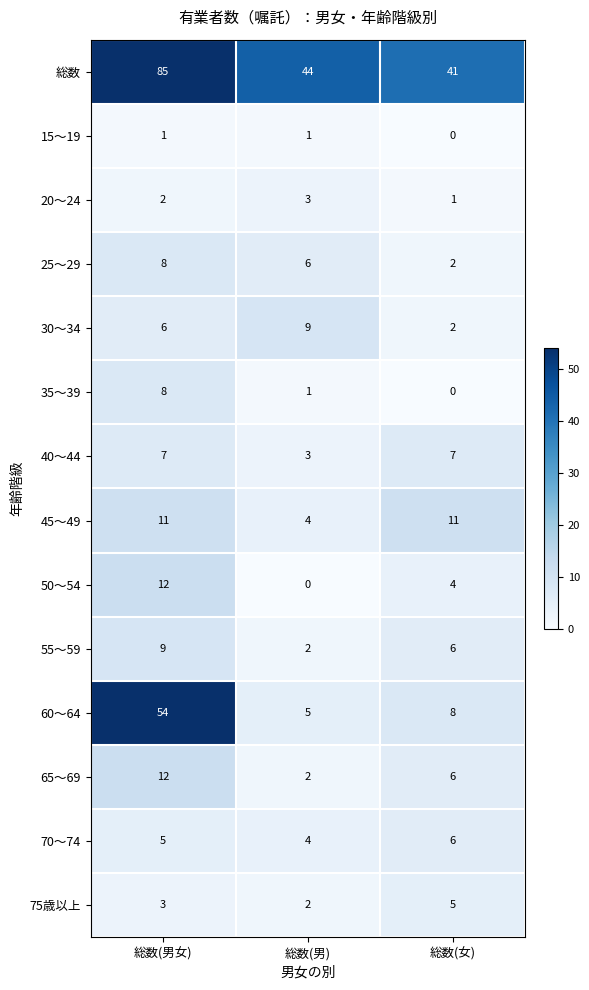

Count the number of categories in the chart.

3